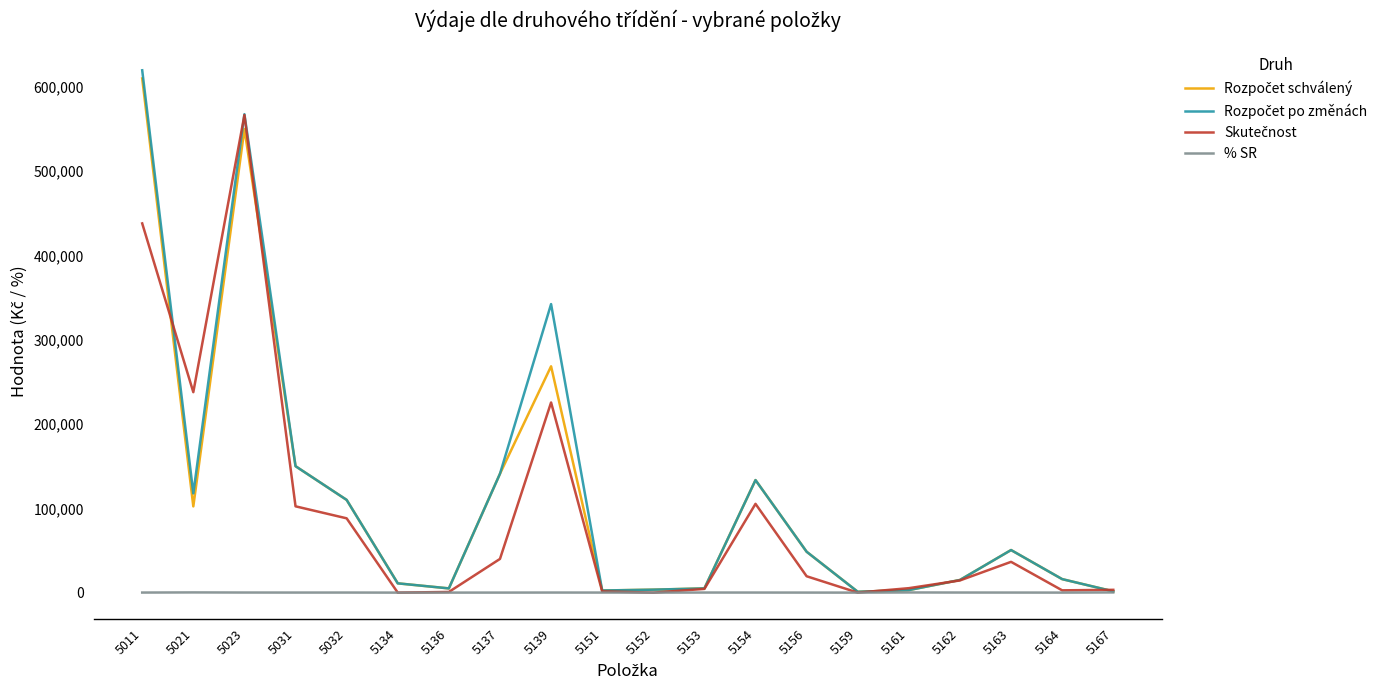

What is the maximum value shown in the chart?

619700.0